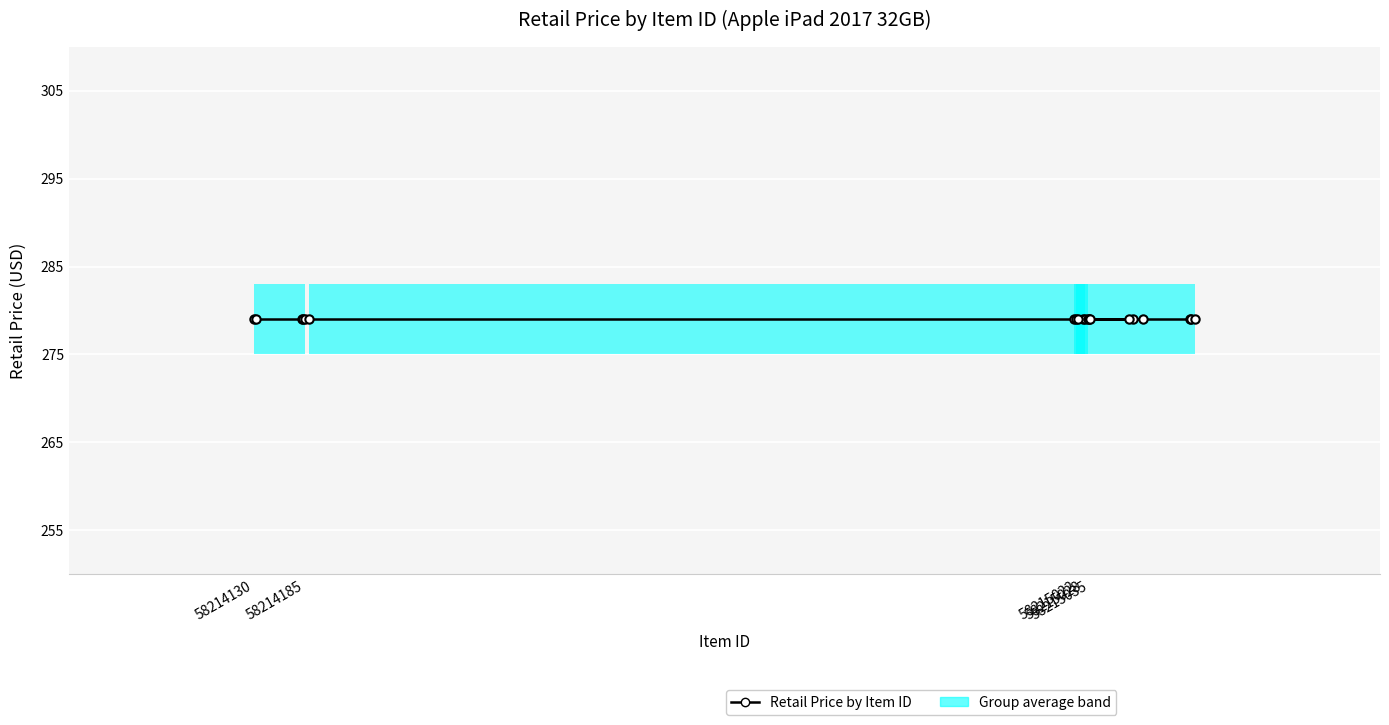

Count the number of data series in this chart.

2